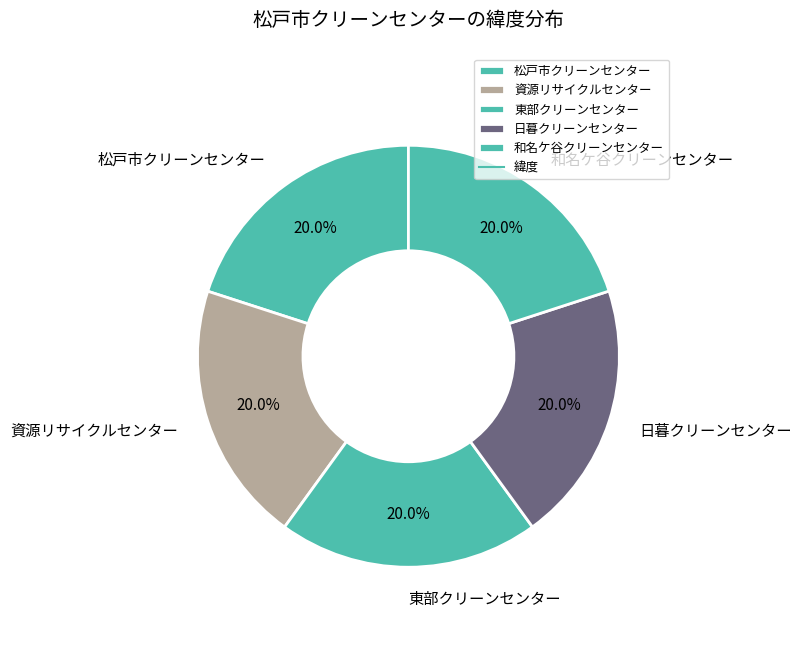

Do 資源リサイクルセンター and 和名ケ谷クリーンセンター together represent more than half of the pie?

No